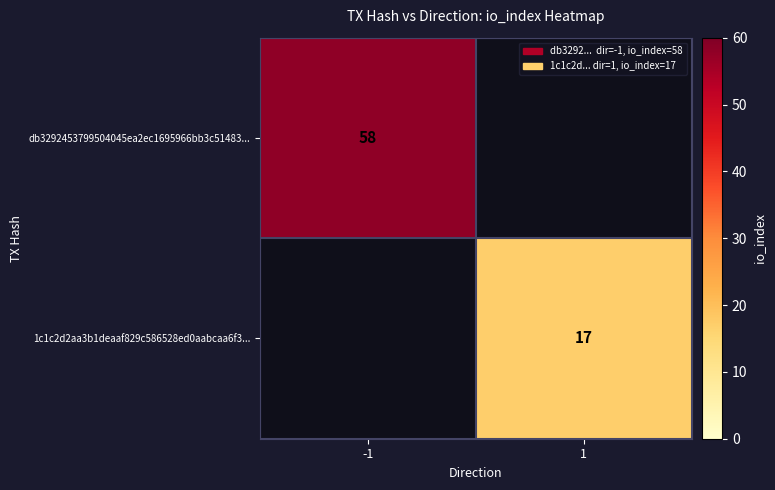

True or false: 1c1c2d2aa3b1deaaf829c586528ed0aabcaa6f3... has a value of 10 at 1.

False